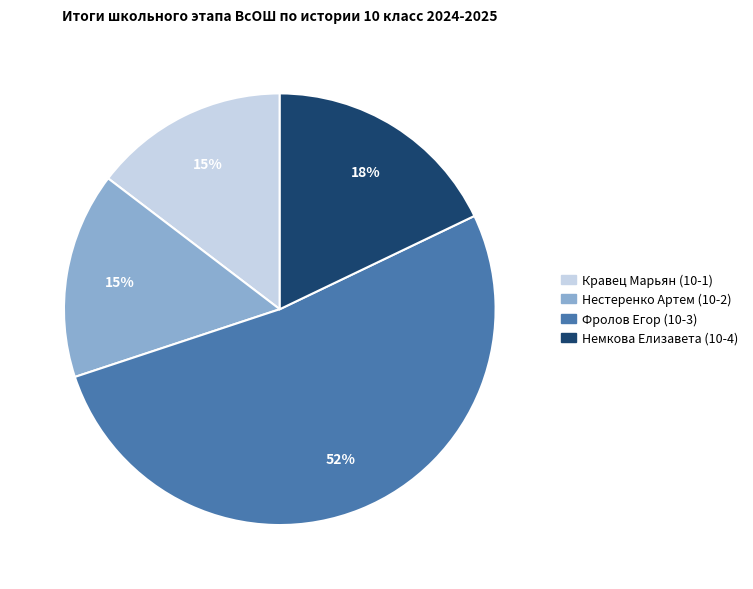

To the nearest percent, what percentage of the pie is Немкова Елизавета (10-4)?

18%